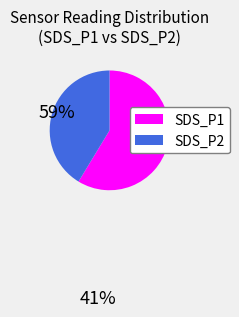

Do SDS_P2 and SDS_P1 together represent more than half of the pie?

Yes